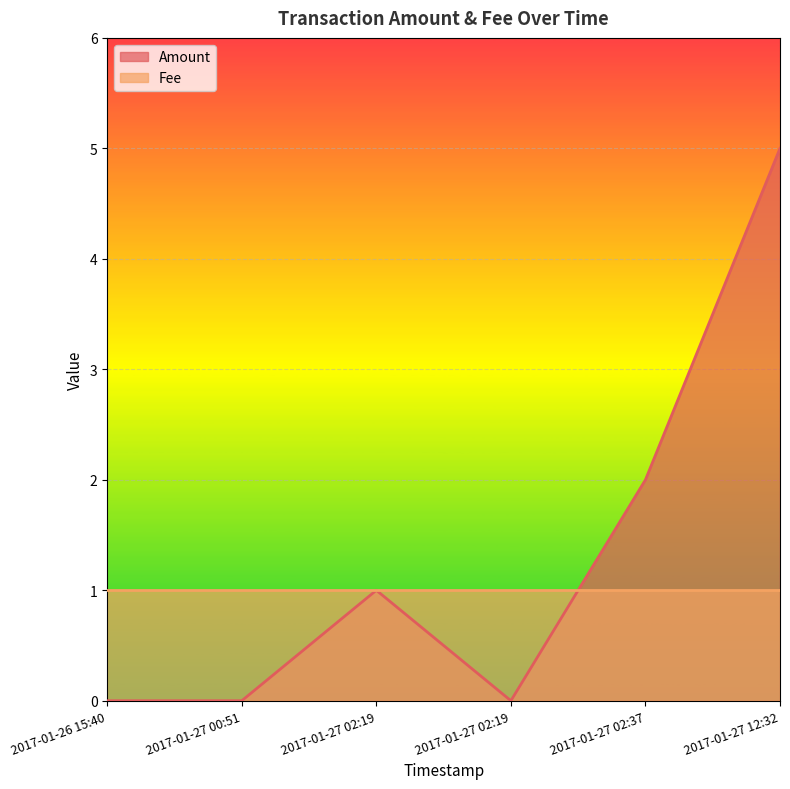

Reading left to right, extract all data points from this chart.

0	0	1	0	2	5